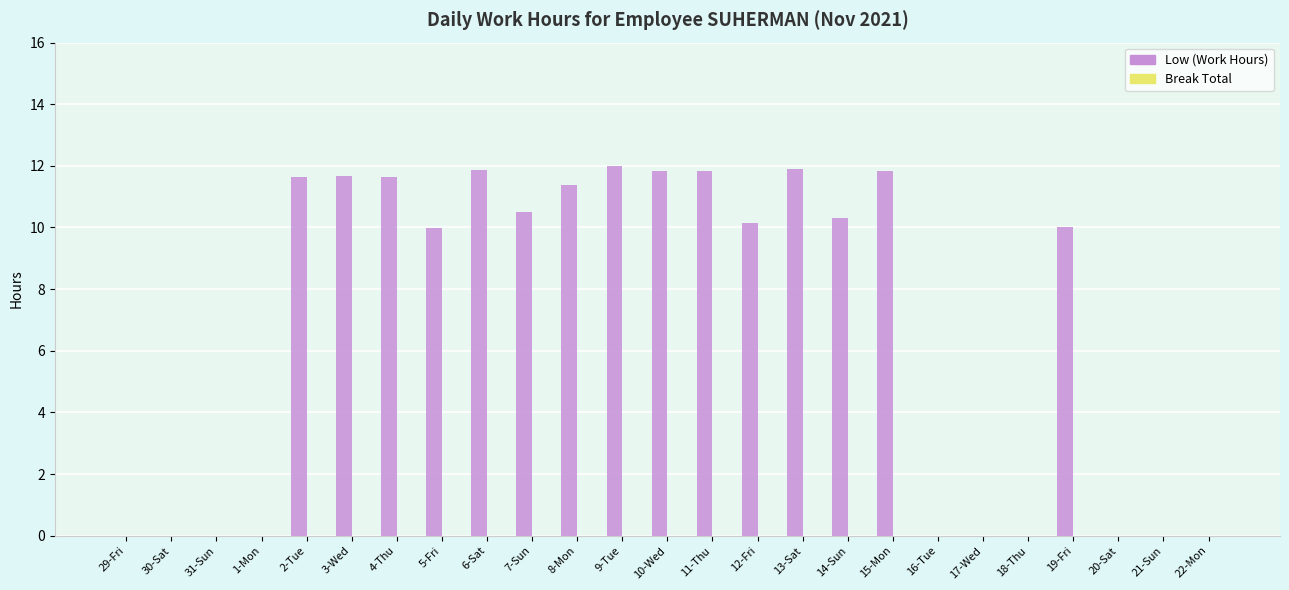

Does the chart contain stacked bars?

No